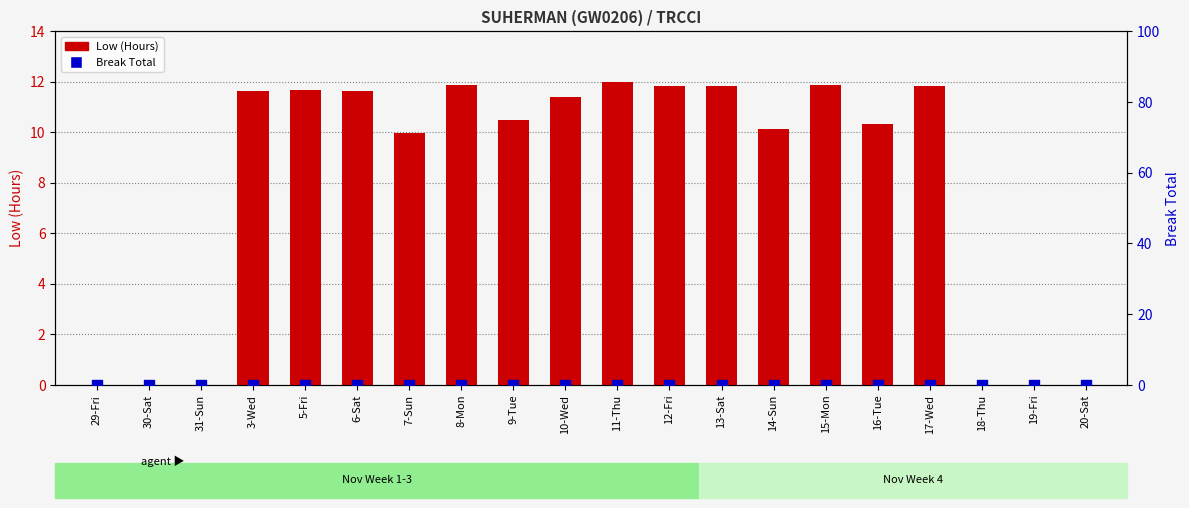

At how many categories does at least one series exceed 6?

14